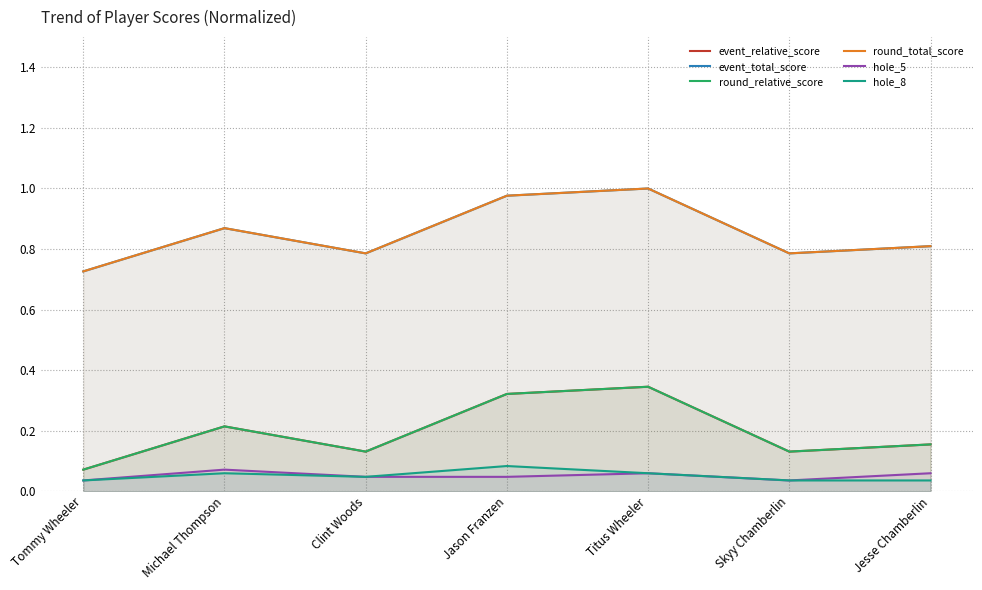

Reading left to right, transcribe all the data shown in this chart.

event_relative_score: Tommy Wheeler=0.1	Michael Thompson=0.2	Clint Woods=0.1	Jason Franzen=0.3	Titus Wheeler=0.3	Skyy Chamberlin=0.1	Jesse Chamberlin=0.2
event_total_score: Tommy Wheeler=0.7	Michael Thompson=0.9	Clint Woods=0.8	Jason Franzen=1.0	Titus Wheeler=1.0	Skyy Chamberlin=0.8	Jesse Chamberlin=0.8
round_relative_score: Tommy Wheeler=0.1	Michael Thompson=0.2	Clint Woods=0.1	Jason Franzen=0.3	Titus Wheeler=0.3	Skyy Chamberlin=0.1	Jesse Chamberlin=0.2
round_total_score: Tommy Wheeler=0.7	Michael Thompson=0.9	Clint Woods=0.8	Jason Franzen=1.0	Titus Wheeler=1.0	Skyy Chamberlin=0.8	Jesse Chamberlin=0.8
hole_5: Tommy Wheeler=0.0	Michael Thompson=0.1	Clint Woods=0.0	Jason Franzen=0.0	Titus Wheeler=0.1	Skyy Chamberlin=0.0	Jesse Chamberlin=0.1
hole_8: Tommy Wheeler=0.0	Michael Thompson=0.1	Clint Woods=0.0	Jason Franzen=0.1	Titus Wheeler=0.1	Skyy Chamberlin=0.0	Jesse Chamberlin=0.0